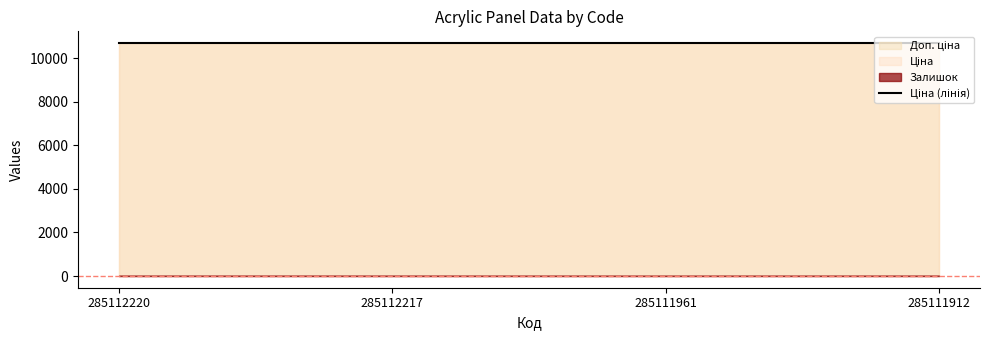

Rank the series by their maximum value, from lowest to highest.

Залишок, Ціна, Доп. ціна